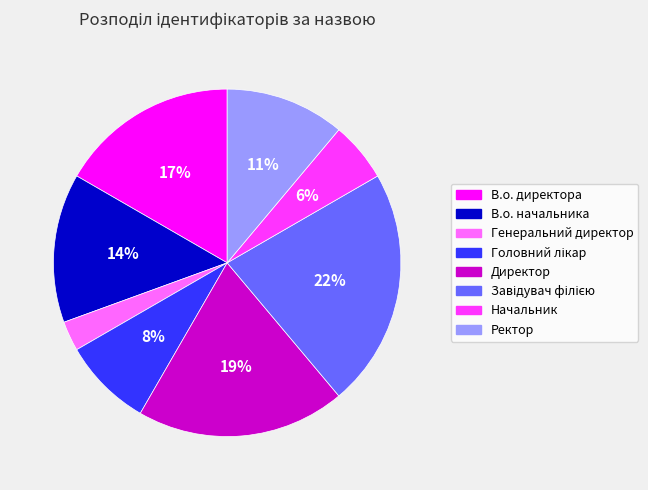

How many slices are in this pie chart?

8